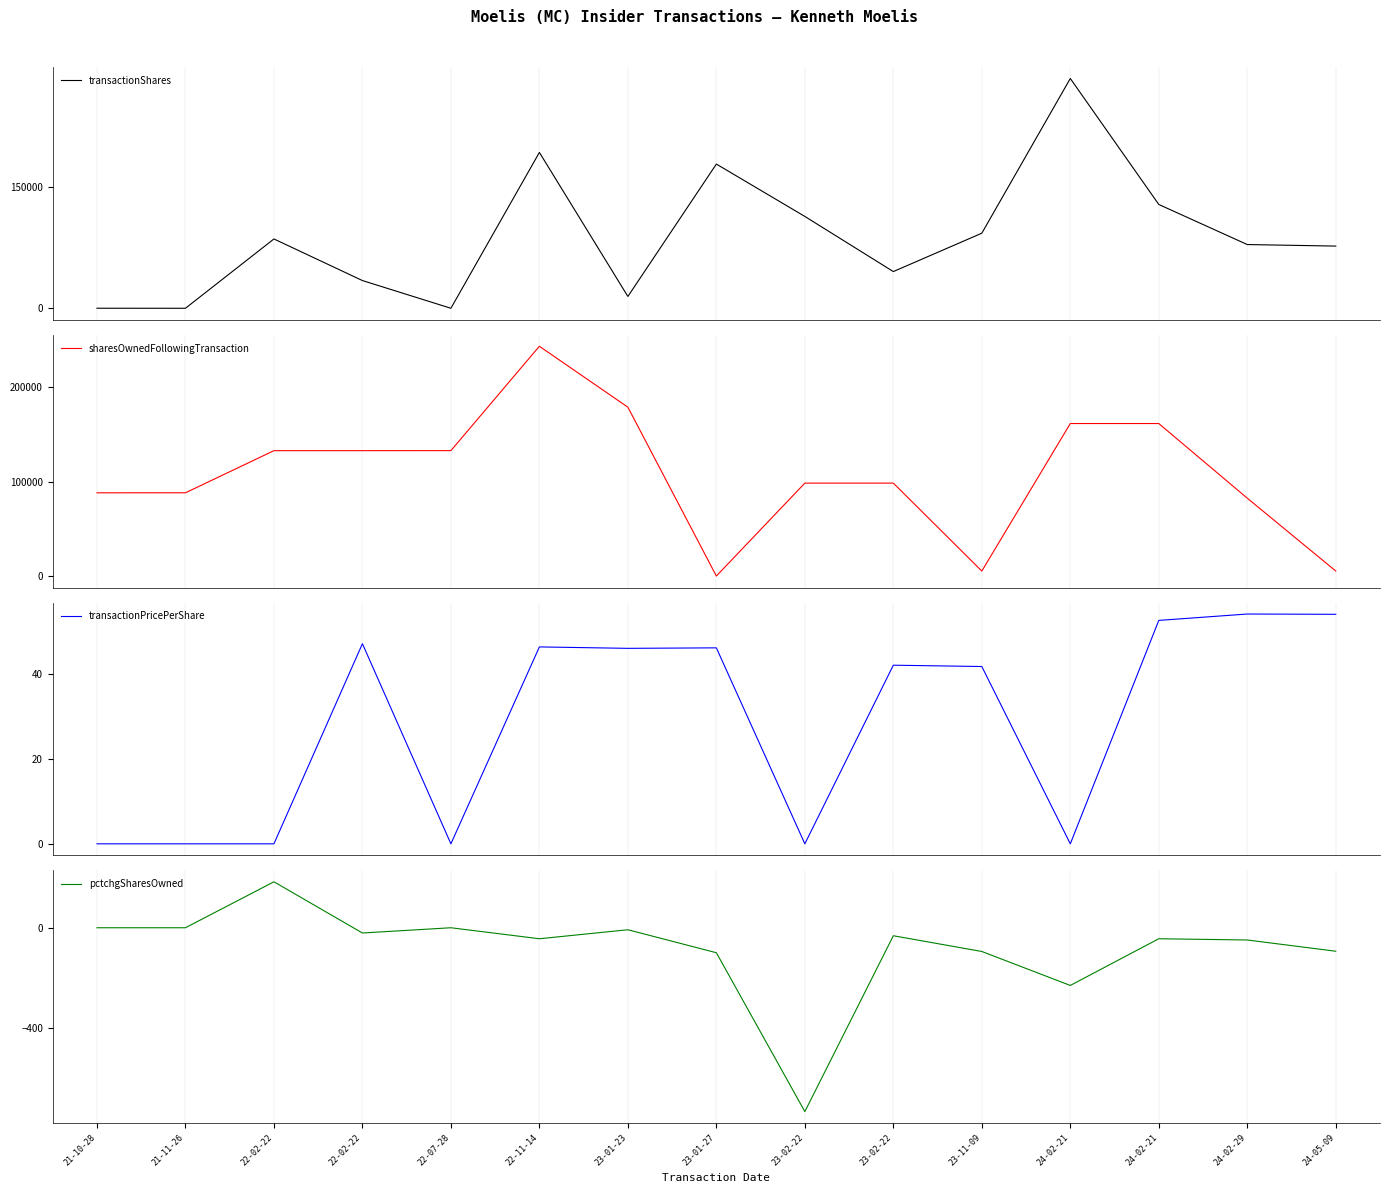

How many data points does each series have?

15